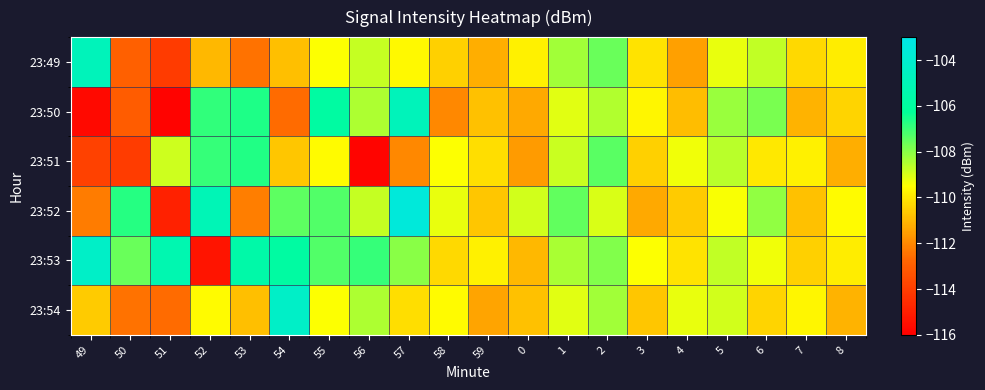

Which series has the largest range (max minus min)?

23:52